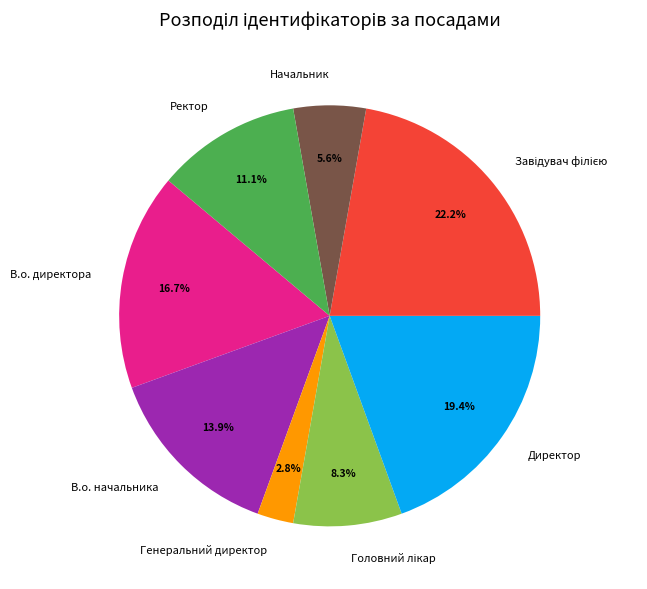

Is the sum of Директор and В.о. начальника greater than half?

No